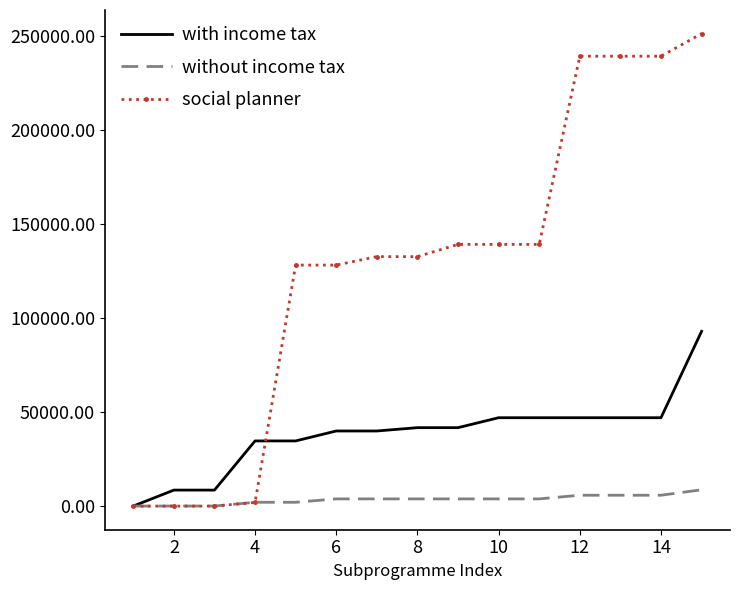

Rank the series by their maximum value, from highest to lowest.

social planner, with income tax, without income tax